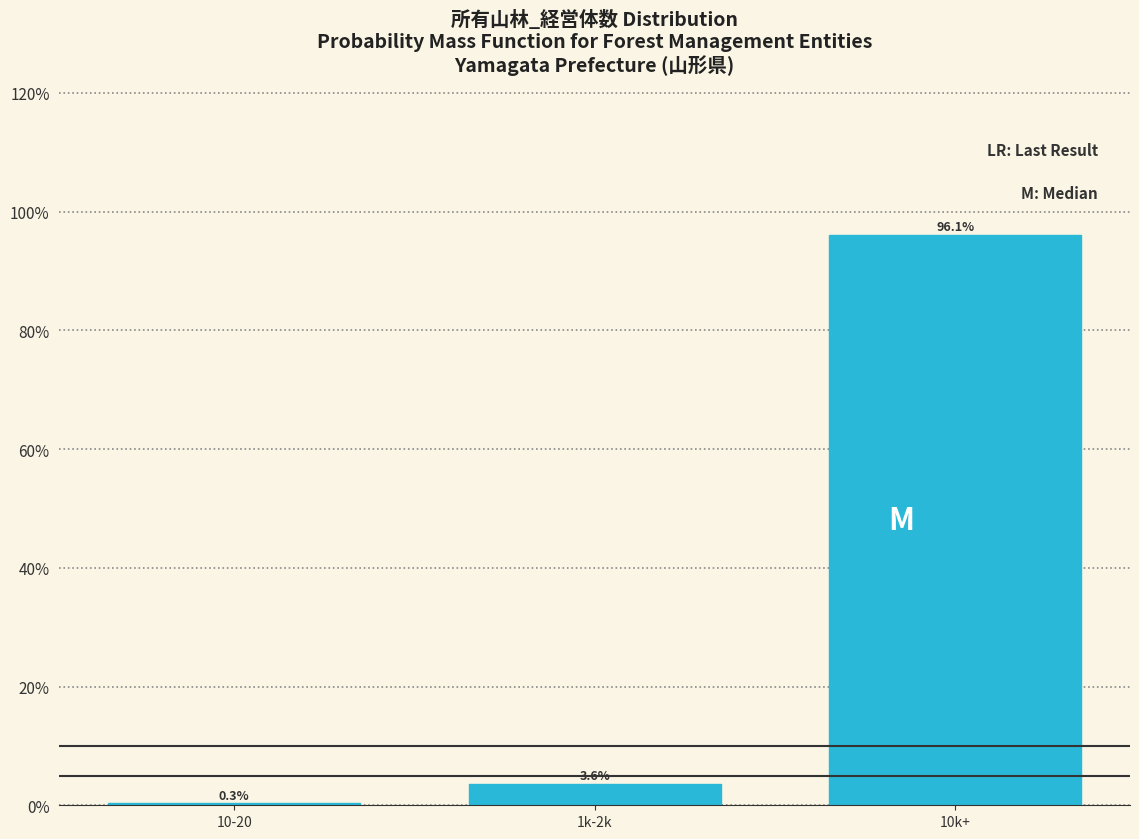

Reading left to right, transcribe all the data shown in this chart.

10-20=0.3	1k-2k=3.6	10k+=96.1